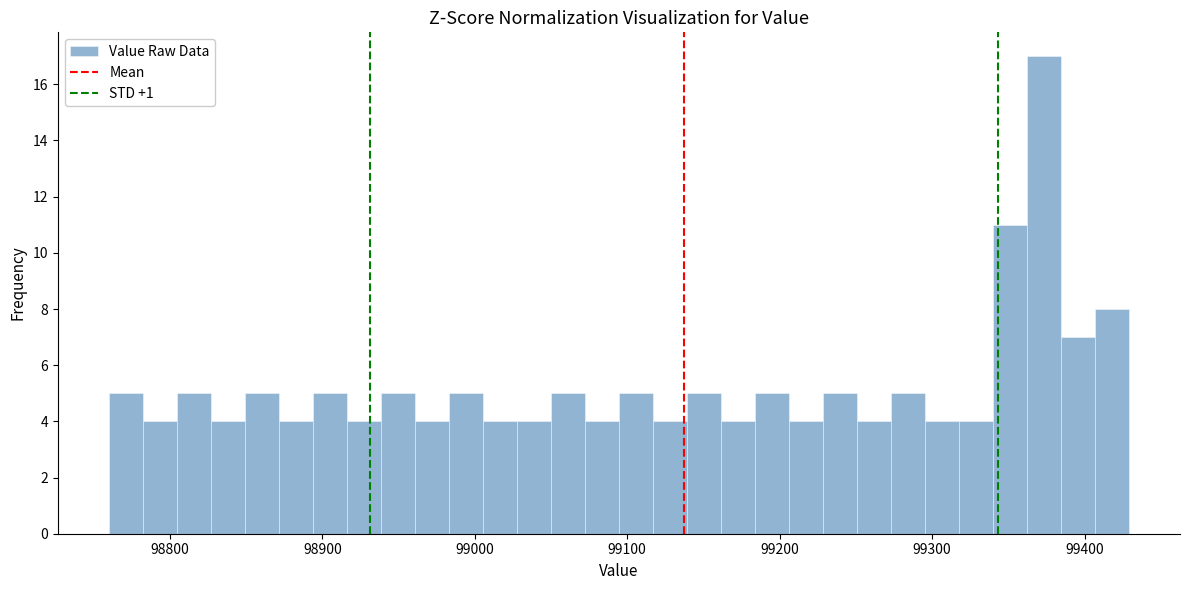

Read against the x-axis, roughly where is the centre of the tallest bar?

99370